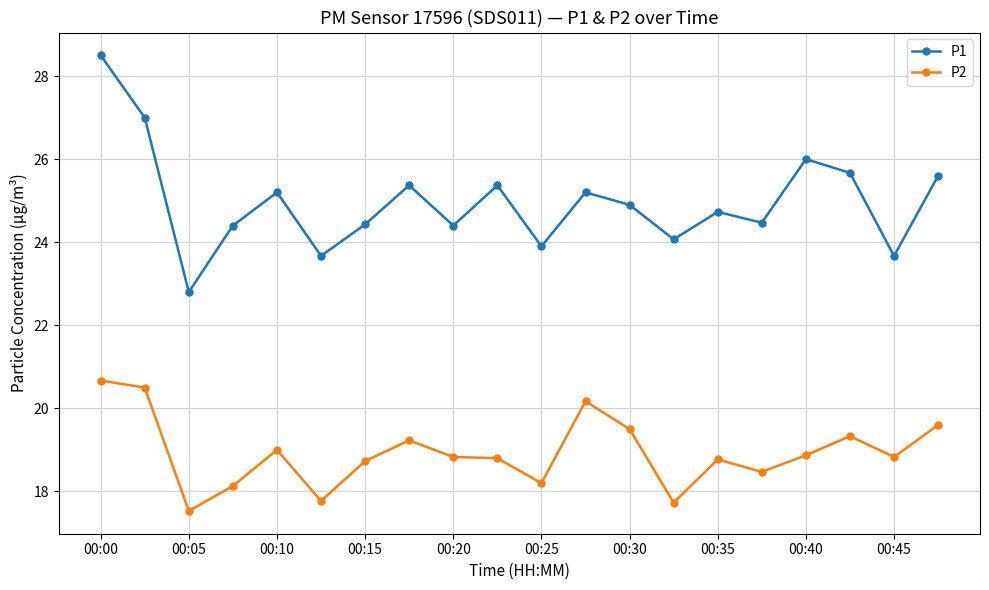

Which series has the largest total across all categories?

P1